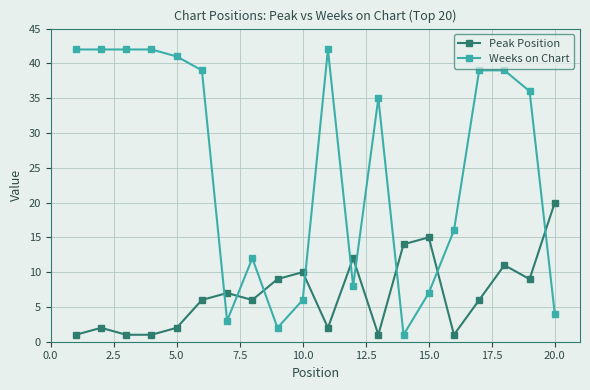

Reading right to left, what are all the values shown in this chart?

Peak Position: 20	9	11	6	1	15	14	1	12	2	10	9	6	7	6	2	1	1	2	1
Weeks on Chart: 4	36	39	39	16	7	1	35	8	42	6	2	12	3	39	41	42	42	42	42